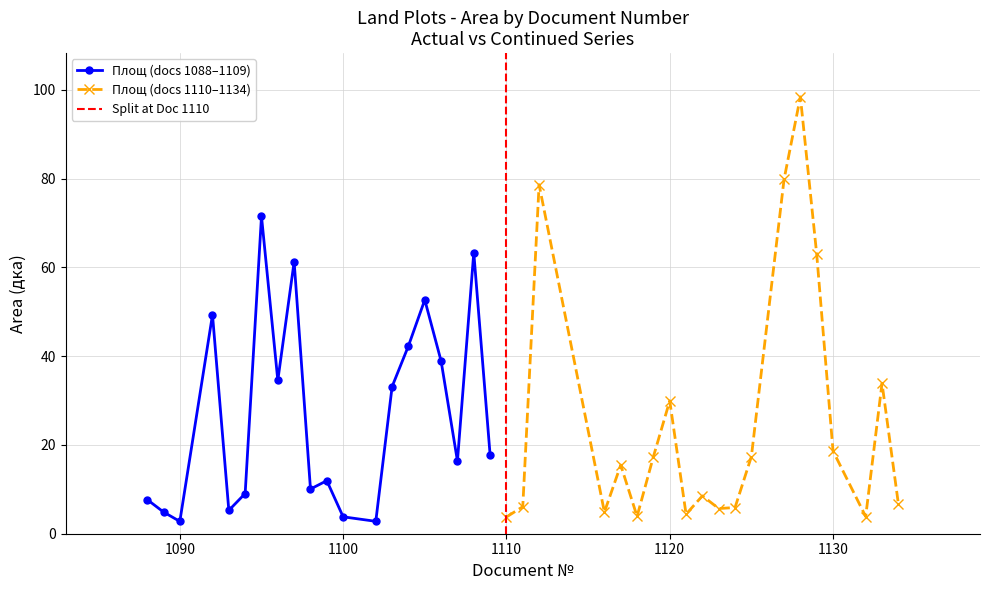

What is the value of the Площ (first 20 docs) point at the 4th from the left?

49.3